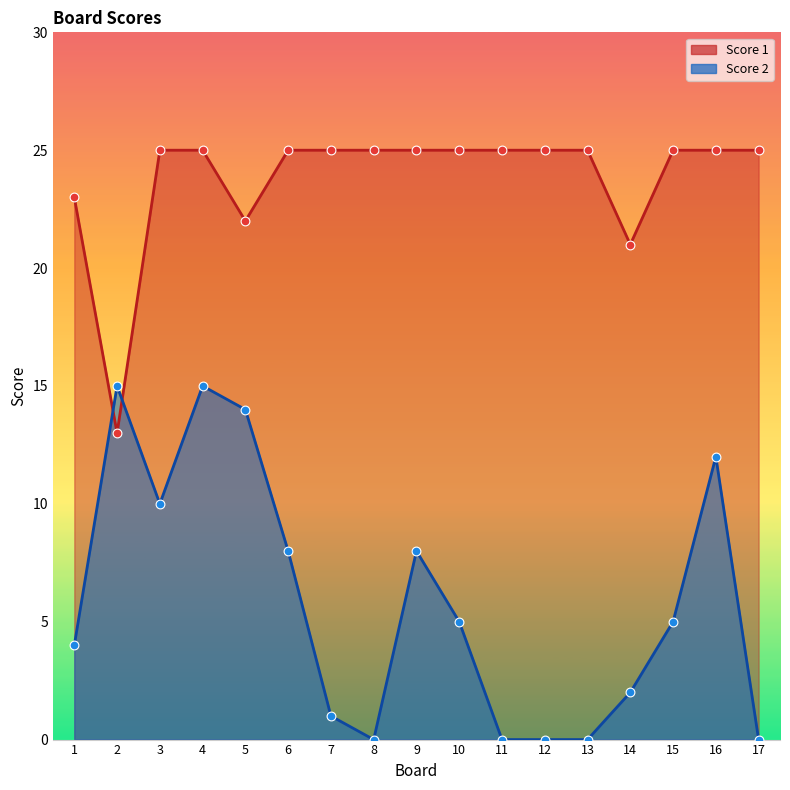

Is the value of Score 2 at 5 greater than the value of Score 1 at 2?

Yes